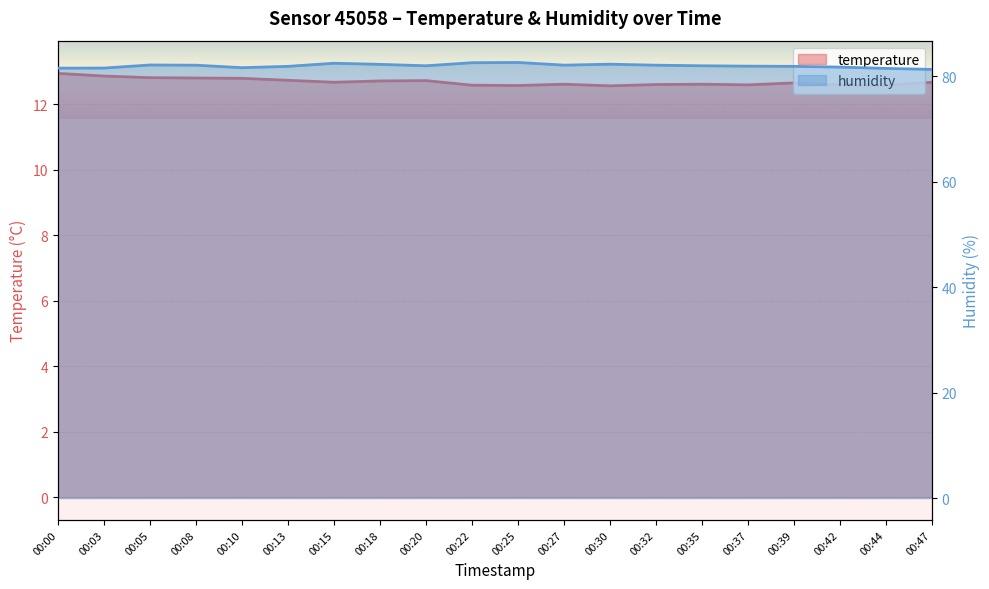

Reading left to right, extract all data points from this chart.

temperature: 00:00=12.9	00:03=12.9	00:05=12.8	00:08=12.8	00:10=12.8	00:13=12.7	00:15=12.7	00:18=12.7	00:20=12.7	00:22=12.6	00:25=12.6	00:27=12.6	00:30=12.6	00:32=12.6	00:35=12.6	00:37=12.6	00:39=12.7	00:42=12.6	00:44=12.6	00:47=12.7
humidity: 00:00=81.5	00:03=81.6	00:05=82.1	00:08=82.1	00:10=81.6	00:13=81.9	00:15=82.5	00:18=82.3	00:20=82.0	00:22=82.6	00:25=82.6	00:27=82.1	00:30=82.3	00:32=82.1	00:35=82.0	00:37=81.9	00:39=81.9	00:42=81.7	00:44=81.5	00:47=81.3